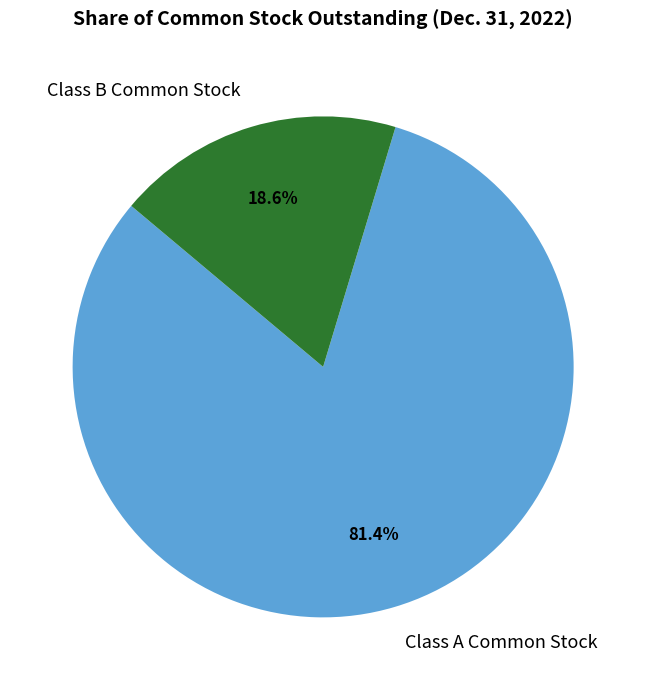

To the nearest percent, what percentage of the pie is Class A Common Stock?

81%